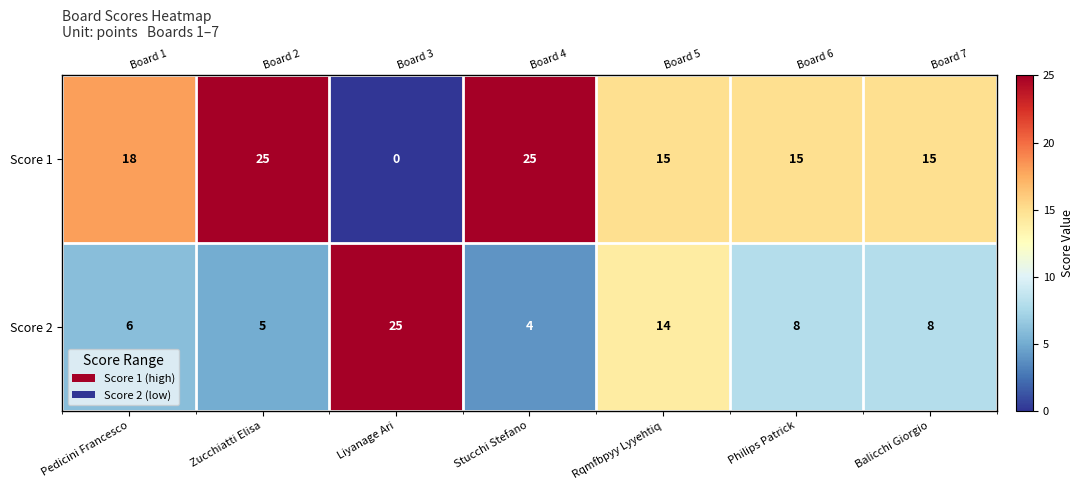

Is it true that Score 2 equals 3 at Balicchi Giorgio?

False